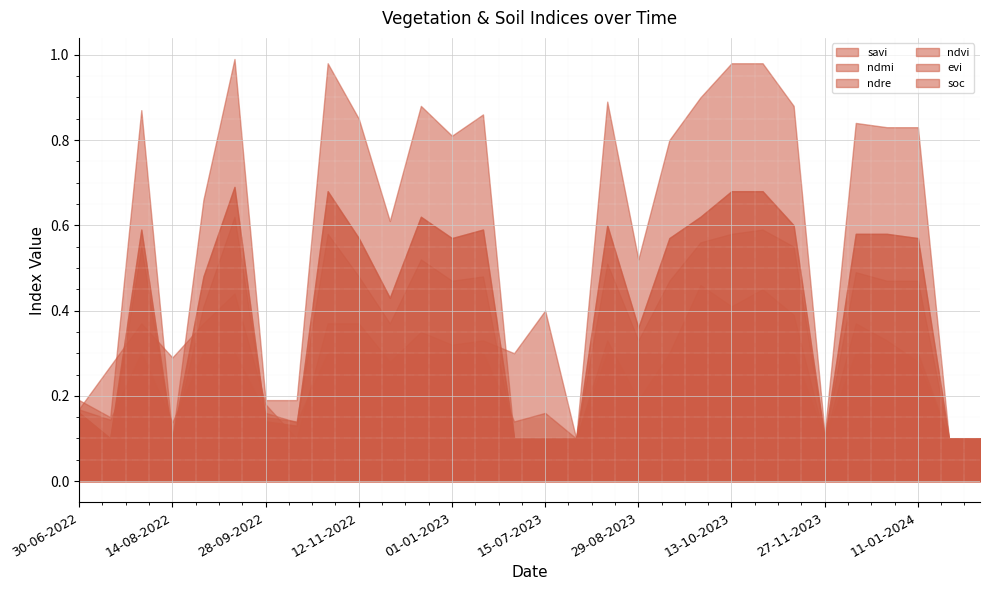

What is the minimum value shown in the chart?

0.1